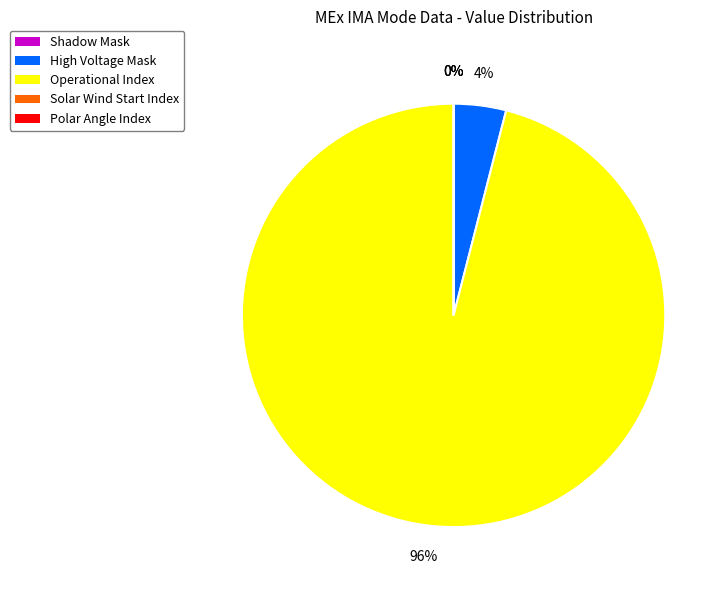

Rank the categories by value from lowest to highest.

Shadow Mask, Solar Wind Start Index, Polar Angle Index, High Voltage Mask, Operational Index